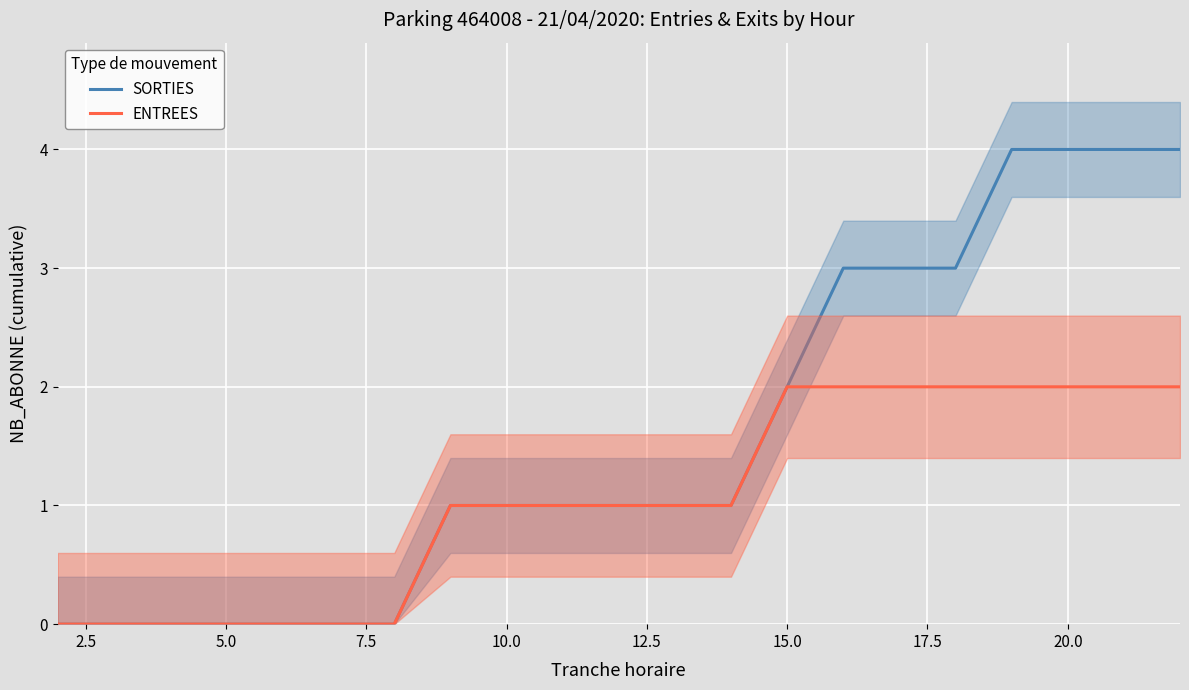

Is it true that SORTIES equals -1 at 5.0?

False